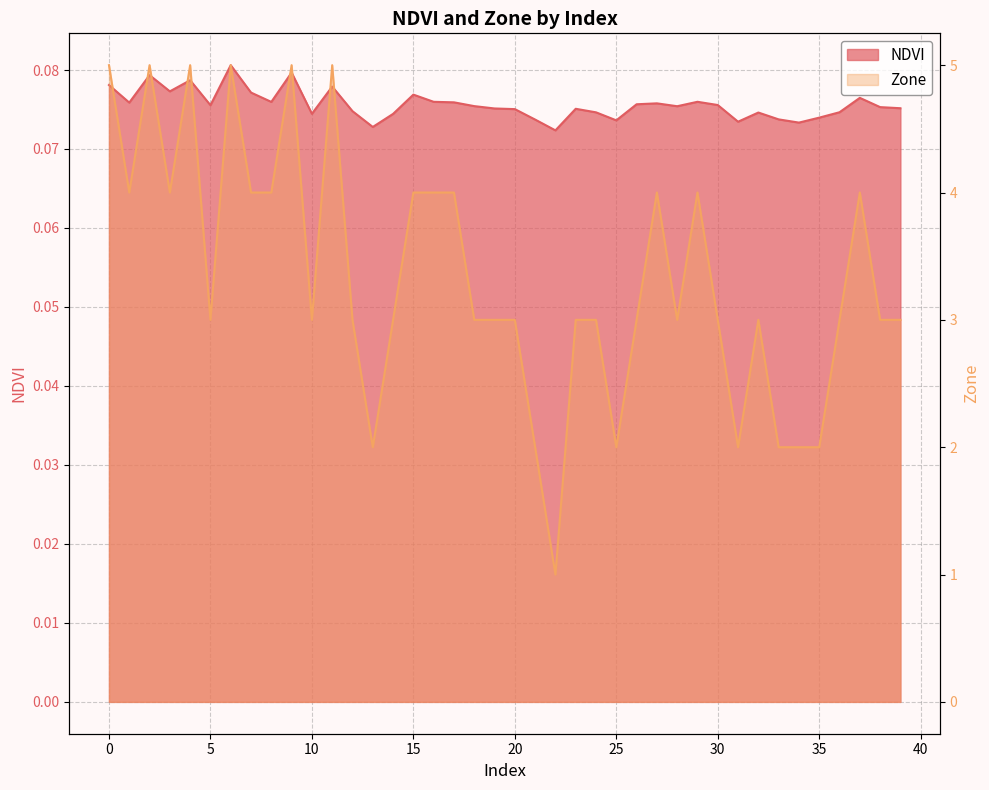

At how many categories does at least one series exceed 4?

6